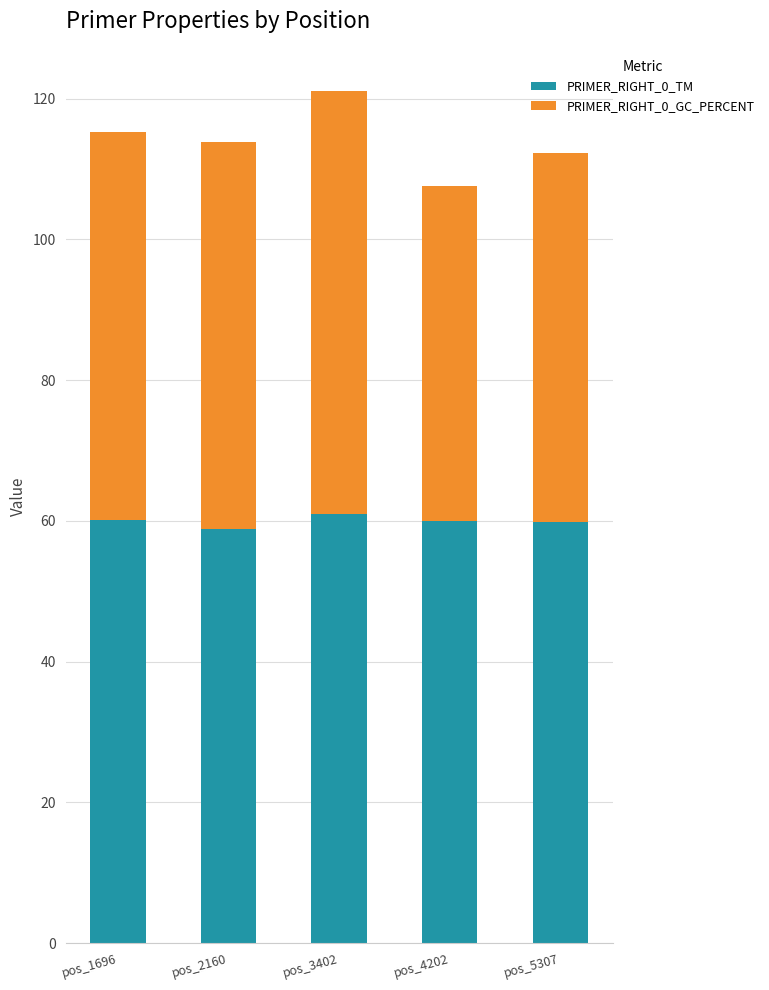

What is the sum of the PRIMER_RIGHT_0_TM values at pos_3402 and pos_2160?

119.9